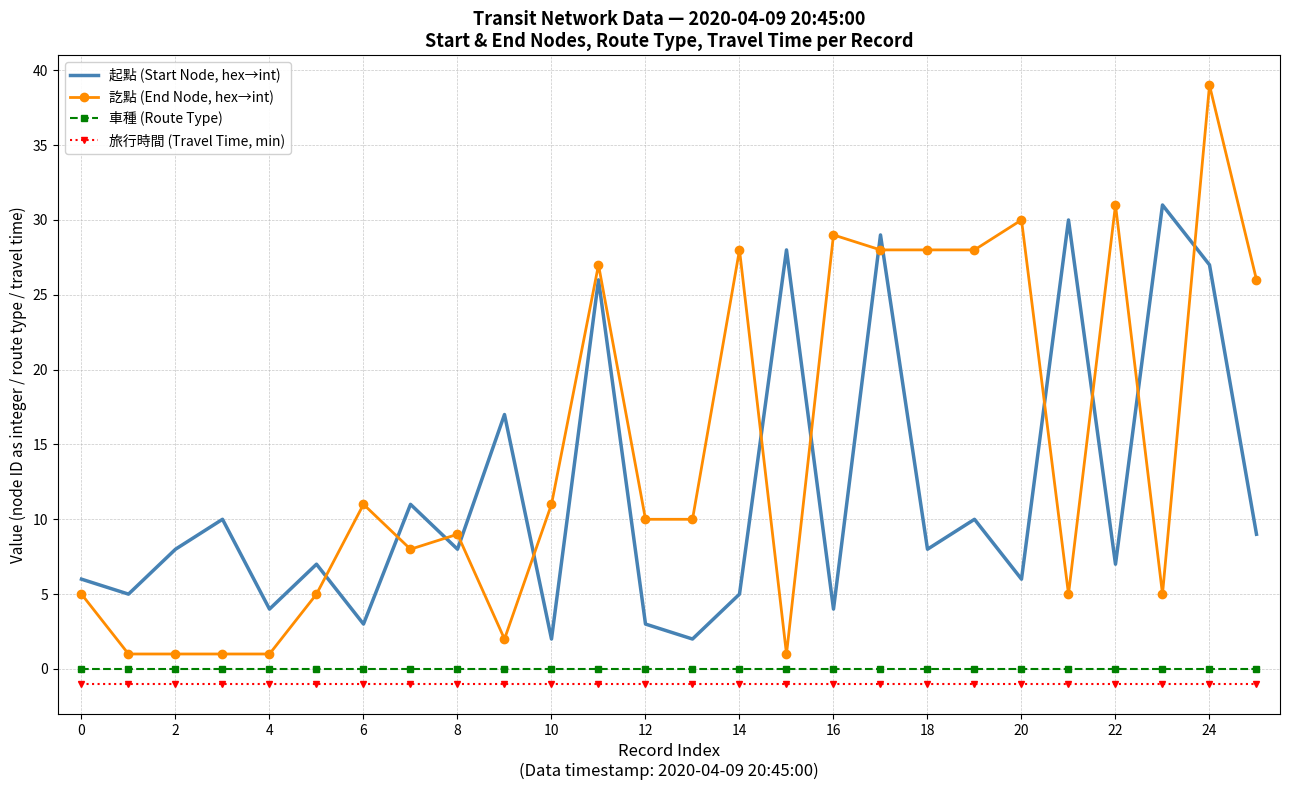

Reading left to right, transcribe all the data shown in this chart.

起點 (Start Node, hex→int): 6	5	8	10	4	7	3	11	8	17	2	26	3	2	5	28	4	29	8	10	6	30	7	31	27	9
訖點 (End Node, hex→int): 5	1	1	1	1	5	11	8	9	2	11	27	10	10	28	1	29	28	28	28	30	5	31	5	39	26
車種 (Route Type): 0	0	0	0	0	0	0	0	0	0	0	0	0	0	0	0	0	0	0	0	0	0	0	0	0	0
旅行時間 (Travel Time, min): -1	-1	-1	-1	-1	-1	-1	-1	-1	-1	-1	-1	-1	-1	-1	-1	-1	-1	-1	-1	-1	-1	-1	-1	-1	-1